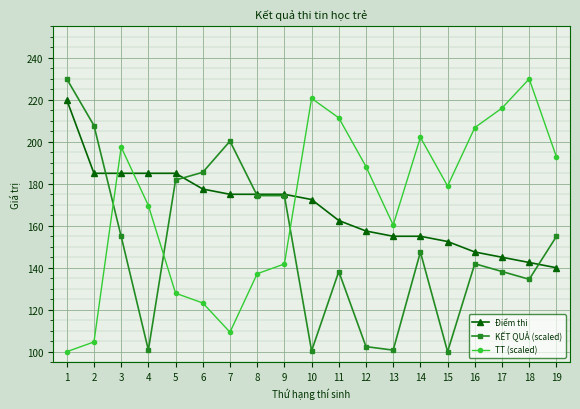

Which series ends up on top after the final intersection of Điểm thi and TT (scaled)?

TT (scaled)